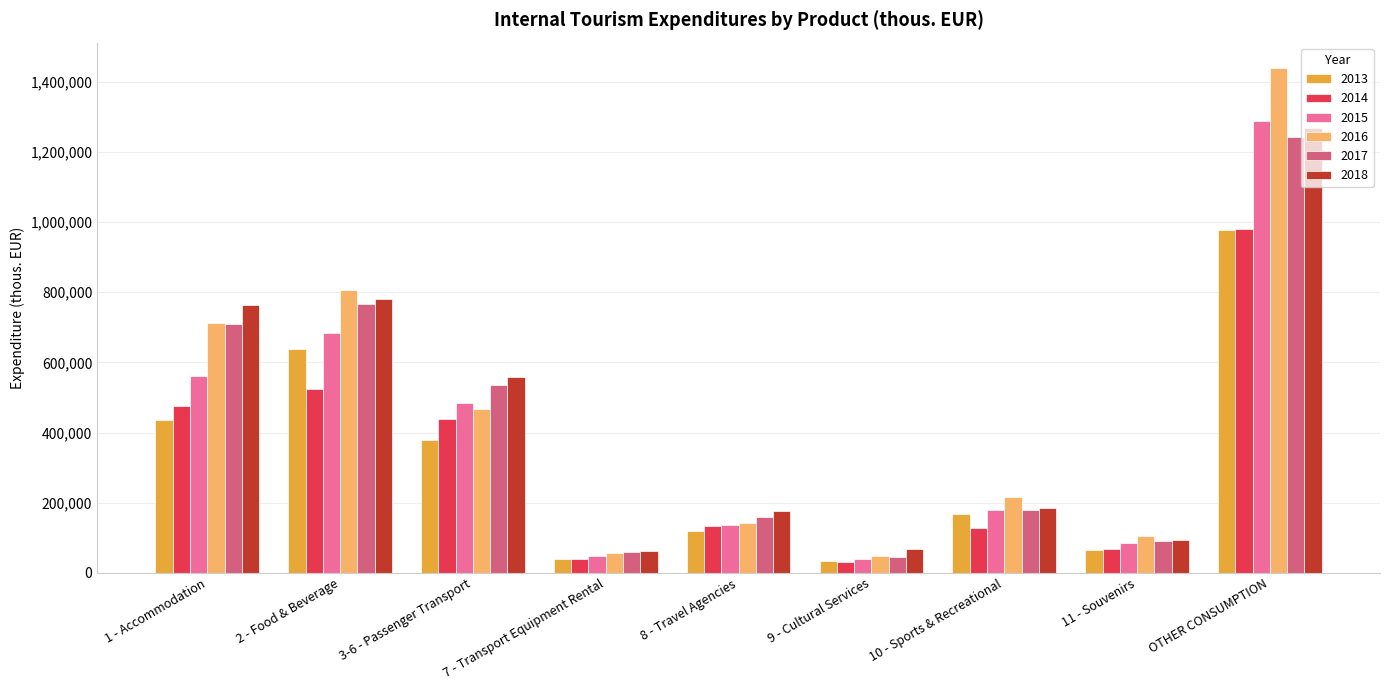

How many bars are there in total?

54